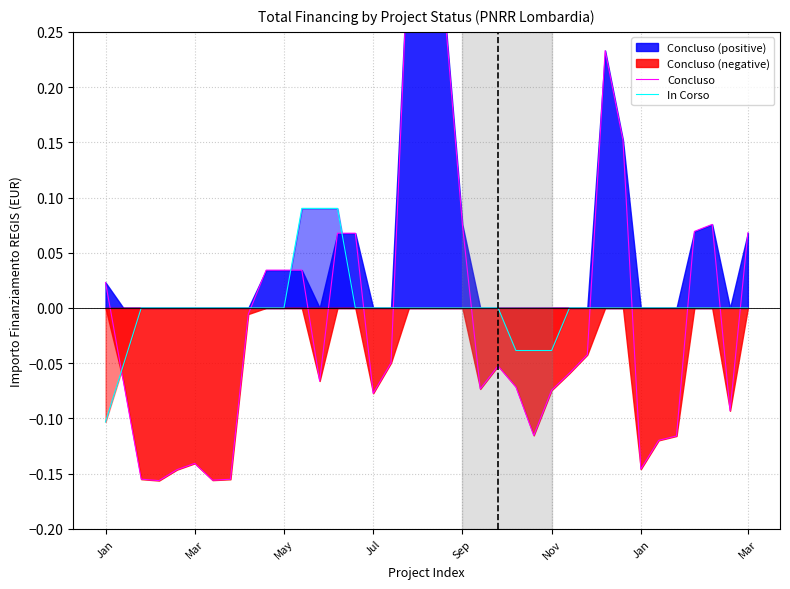

True or false: In Corso and Concluso cross at least once.

True